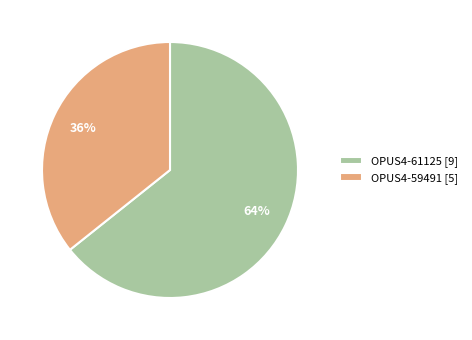

What is the ratio of the value at OPUS4-59491 to the value at OPUS4-61125?

0.6